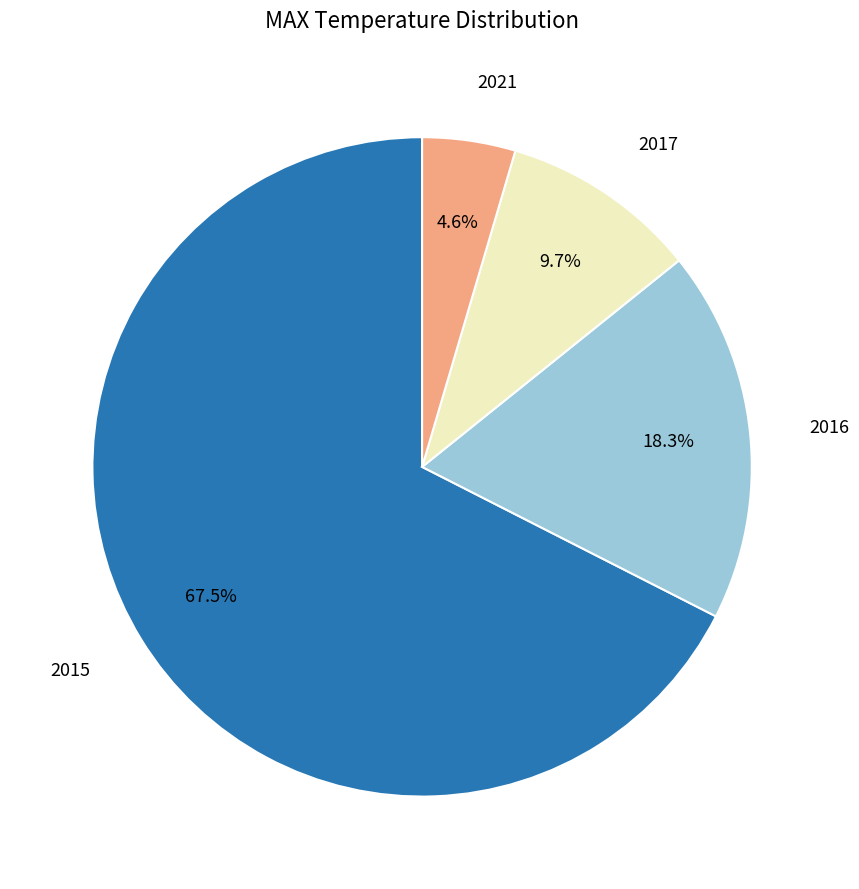

Is there a majority slice in this chart?

Yes